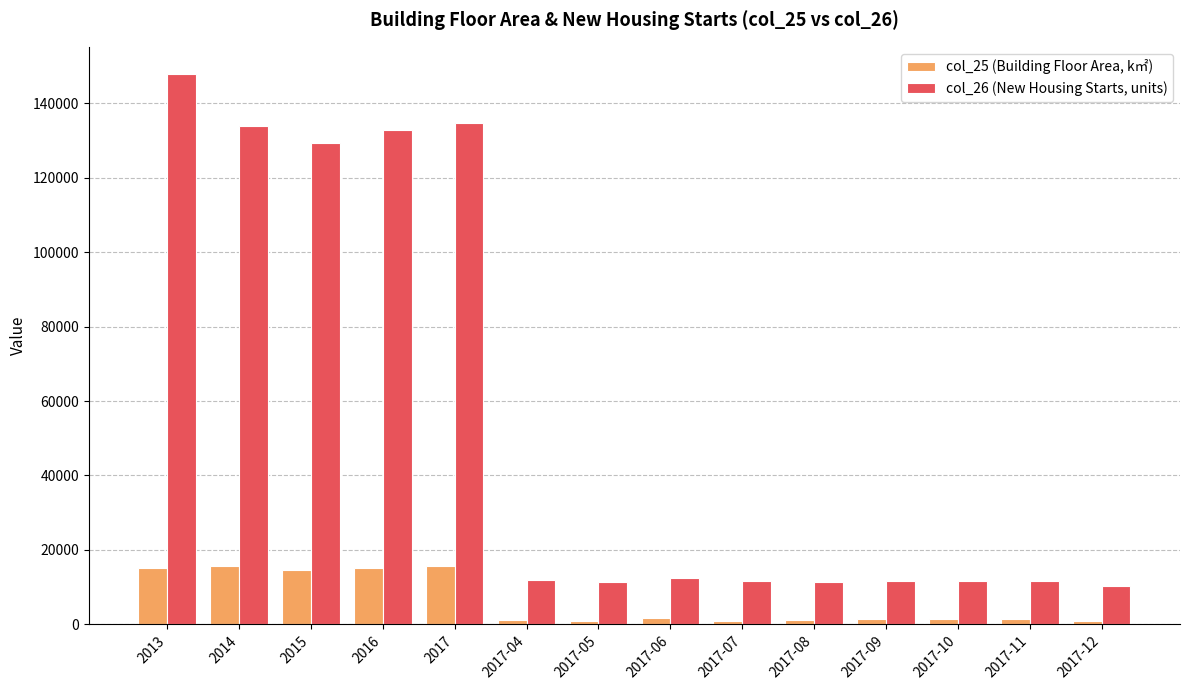

What is the maximum value shown in the chart?

147853